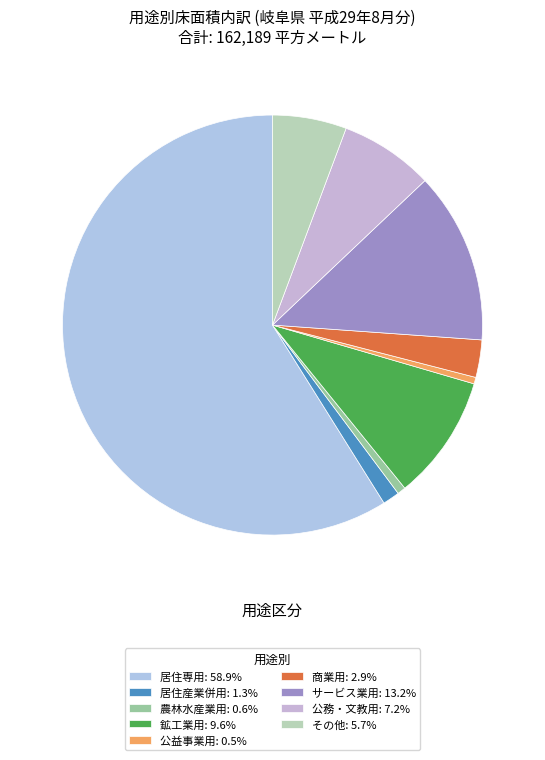

How many slices are in this pie chart?

9